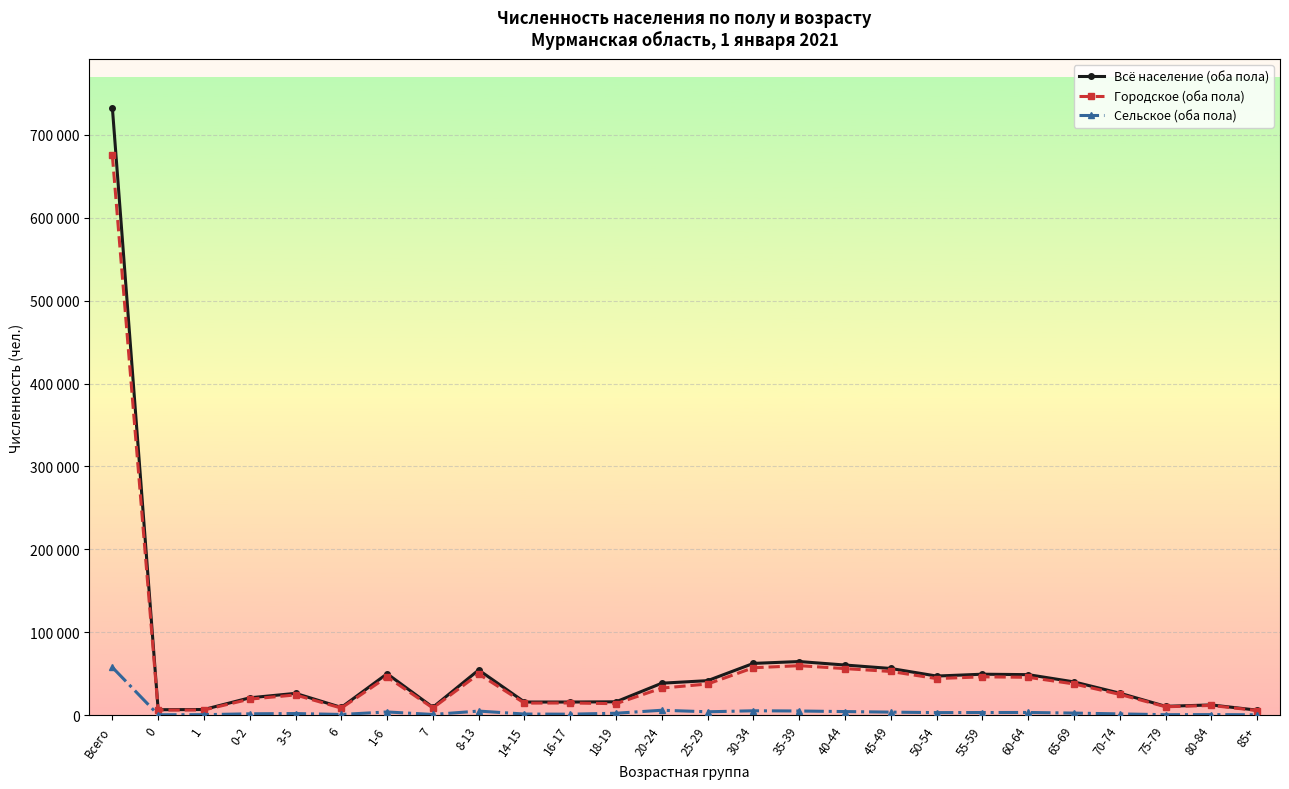

Is this an area chart (filled region under the line)?

No